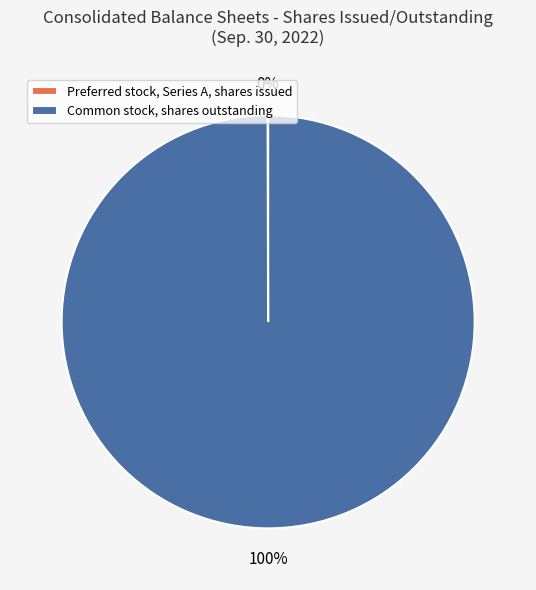

Which category accounts for the majority?

Common stock, shares outstanding